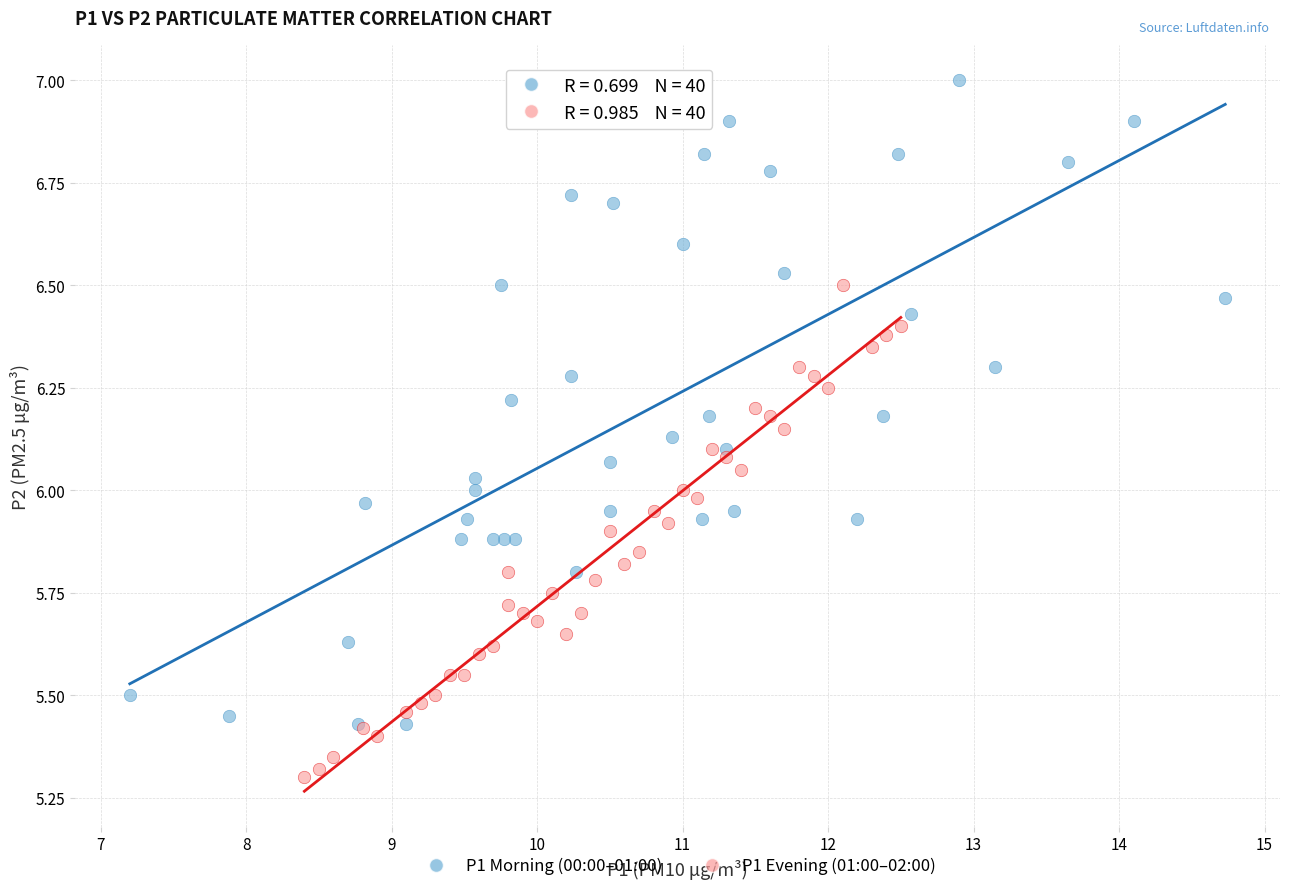

Which series has the largest Y range (max minus min)?

P1 Morning (00:00–01:00)